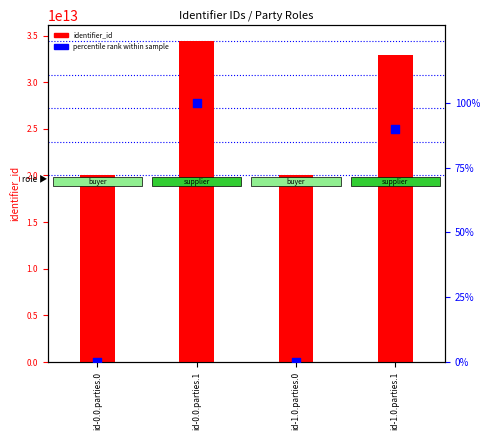

Which series contains the highest Y value?

identifier_id